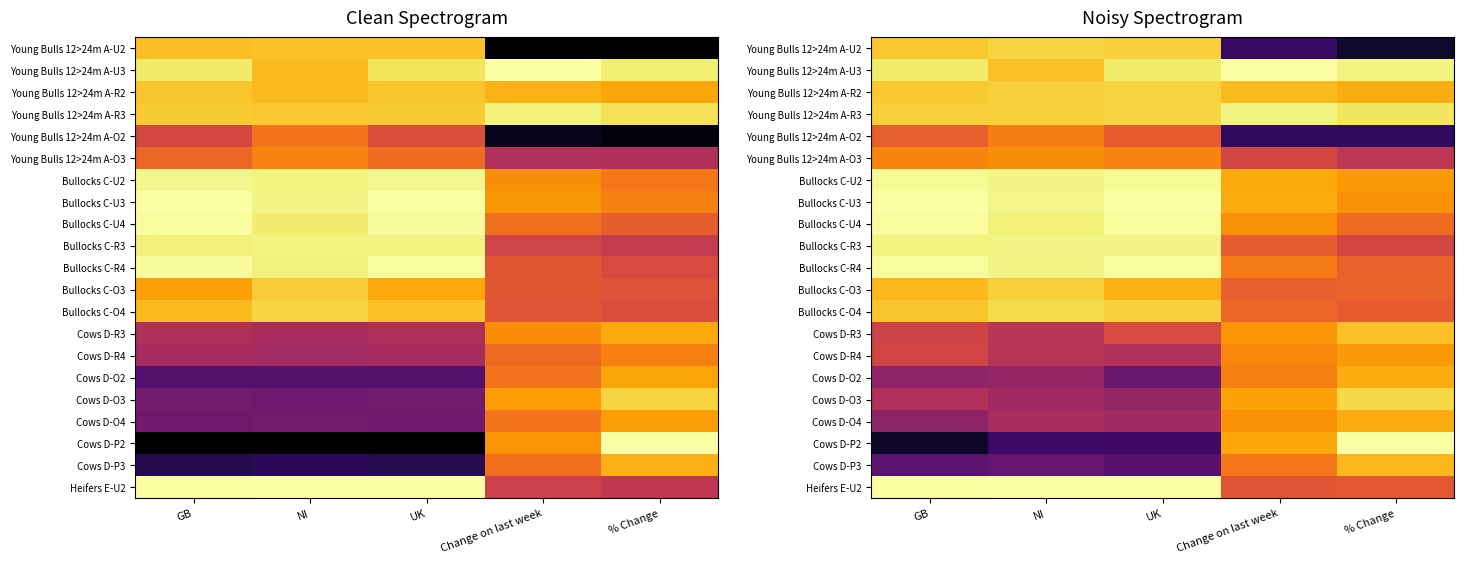

What is the difference between the highest and lowest values at GB?

0.9